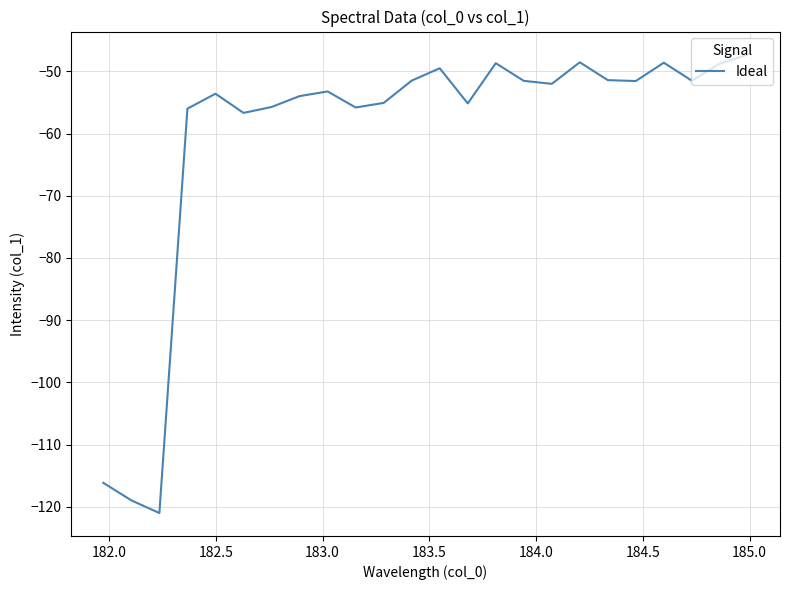

What is the difference between the maximum and minimum values?

73.7